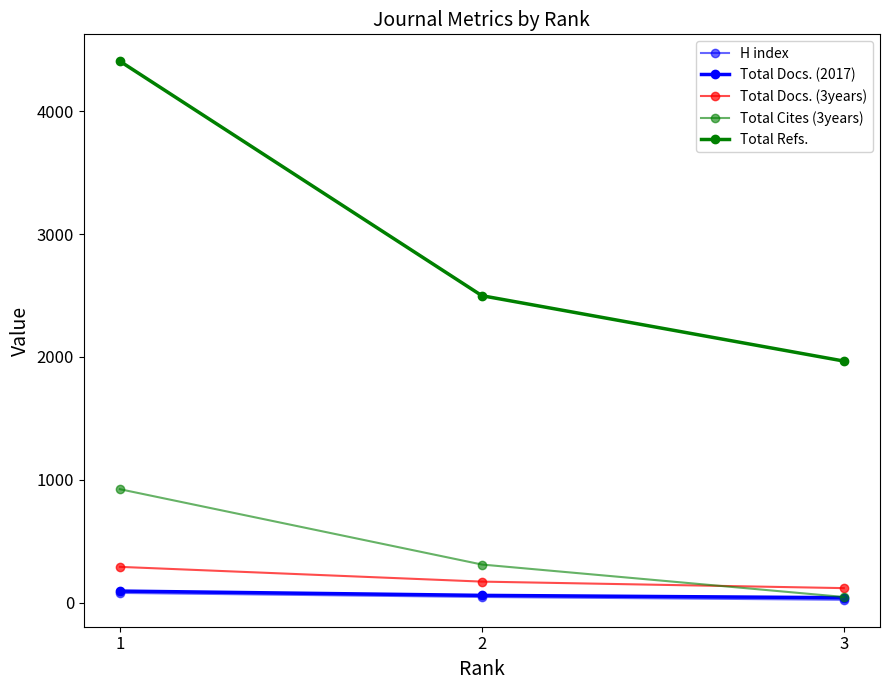

The value of H index at 3 is 23. True or false?

True